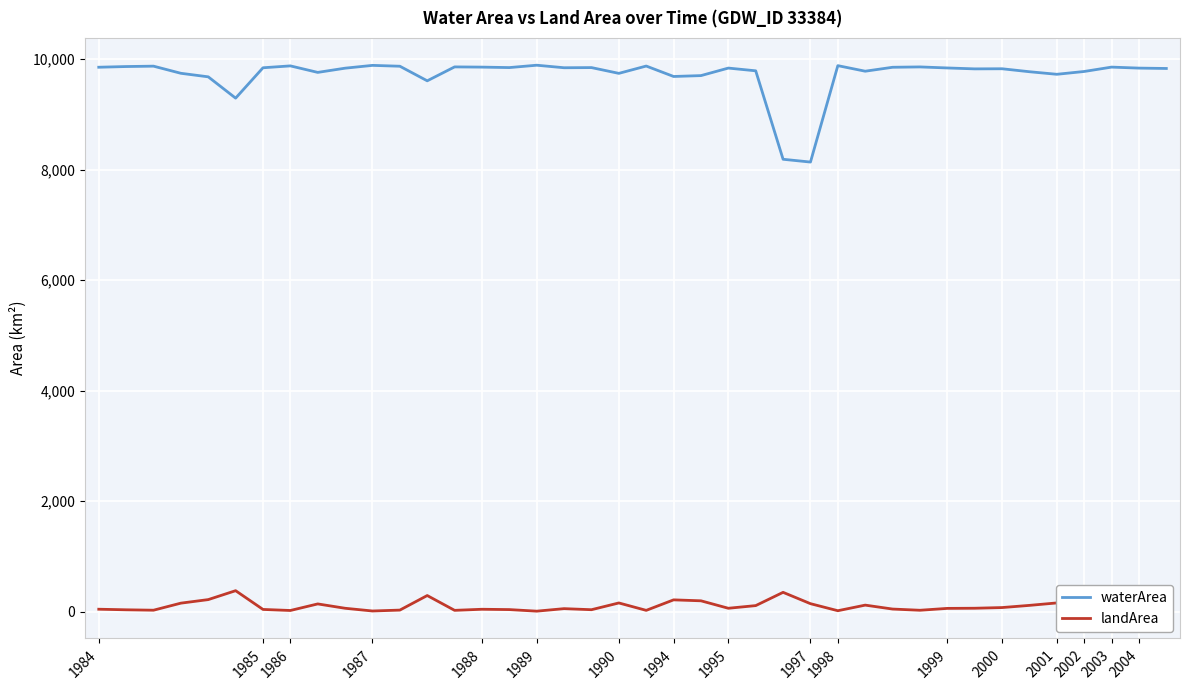

True or false: landArea and waterArea intersect in this chart.

False